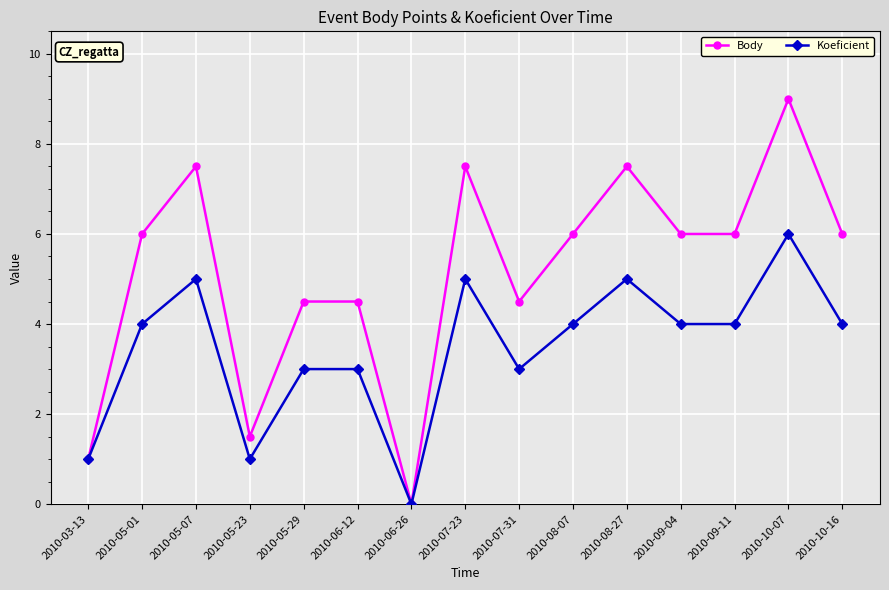

What is the value of the Koeficient point at the 14th from the left?

6.0